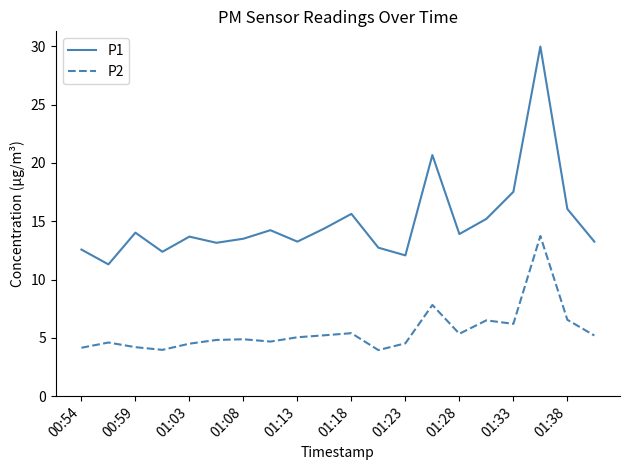

What are all the series names shown in the legend?

P1, P2